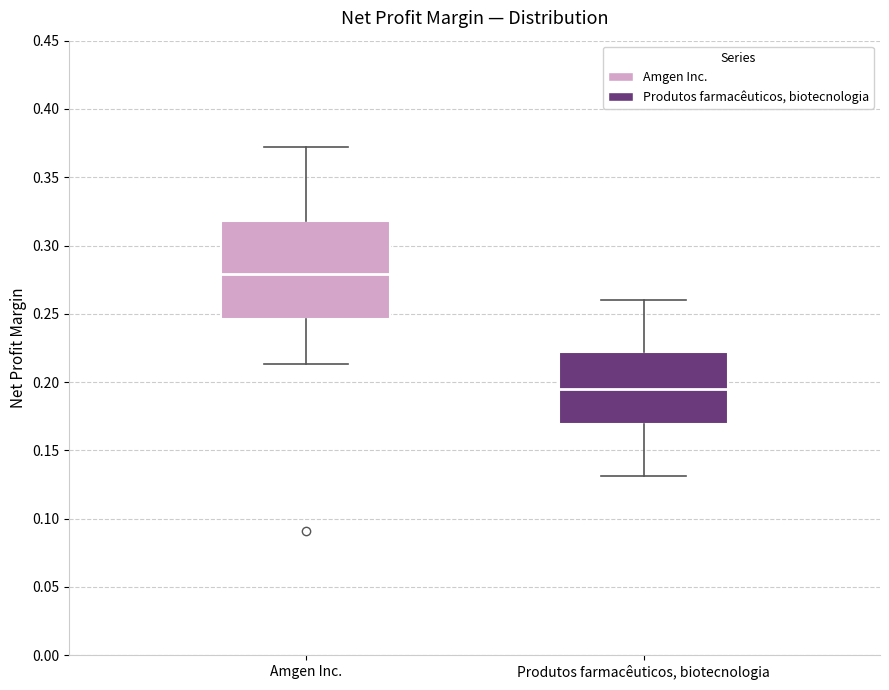

Comparing the boxes themselves (not the whiskers), which one is the tallest?

Amgen Inc.